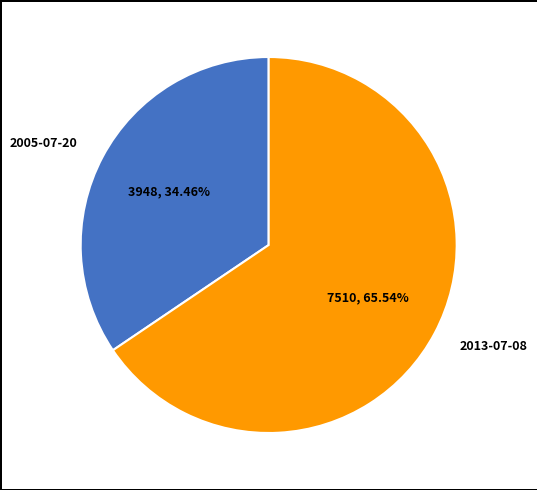

Is there any slice that represents more than half of the pie?

Yes